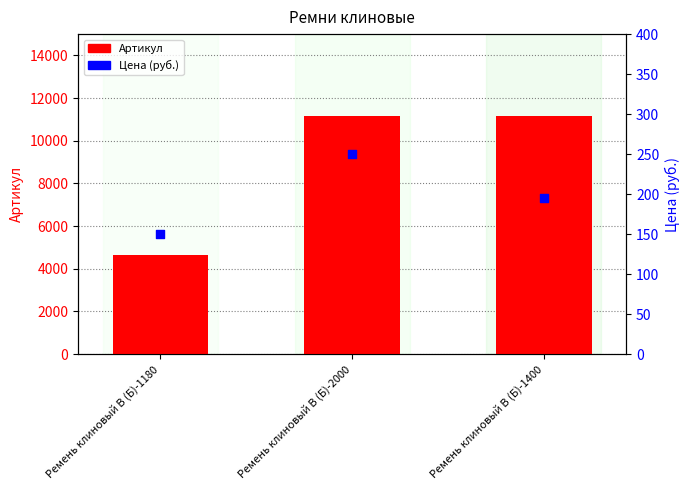

Which series contains the lowest Y value?

Цена (руб.)